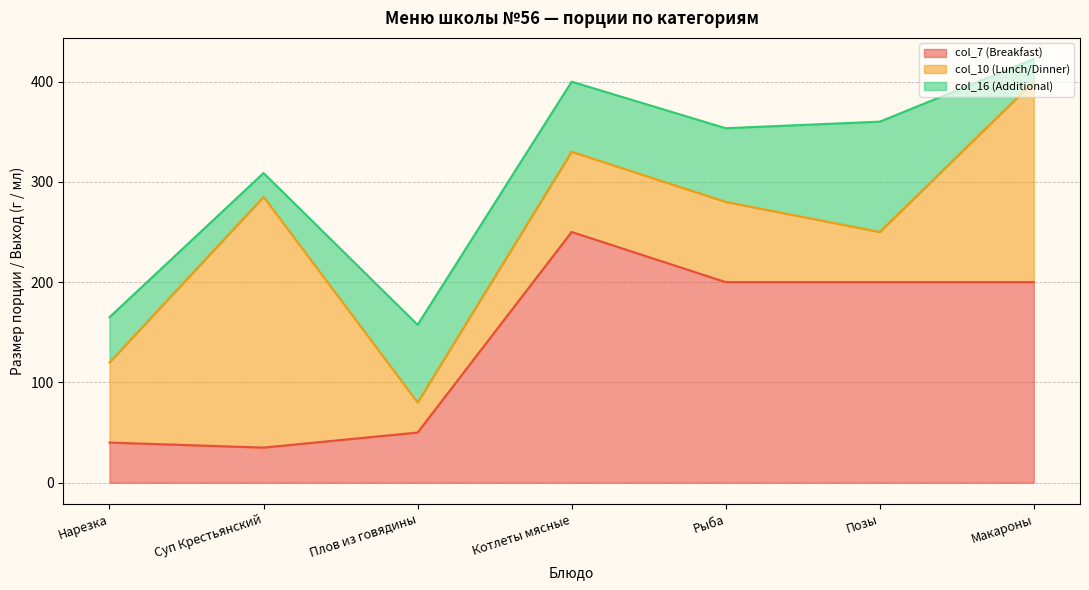

Does the chart display data point markers on the line(s)?

No